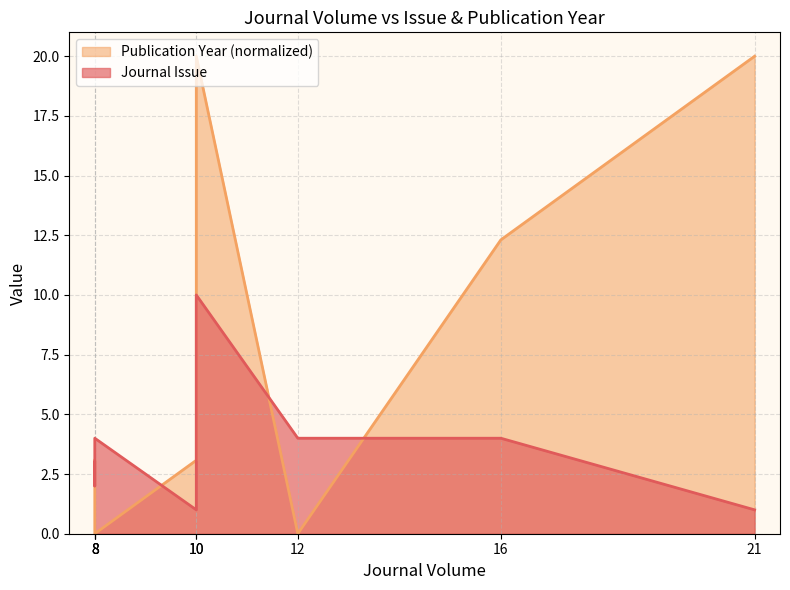

How many data points in Journal Issue are above 4?

1